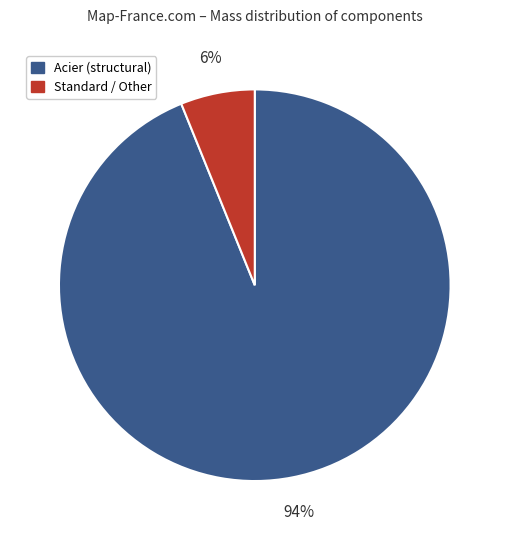

Does any single category account for the majority?

Yes